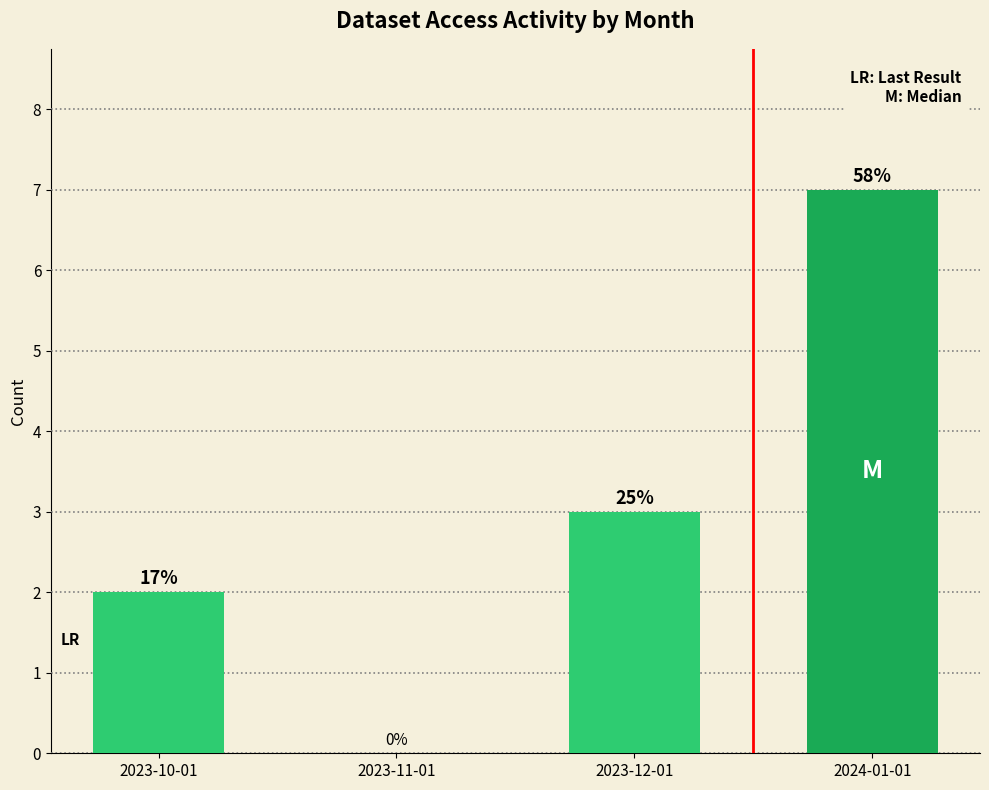

Approximately how many times larger is the value at 2023-12-01 compared to 2023-10-01?

1.5